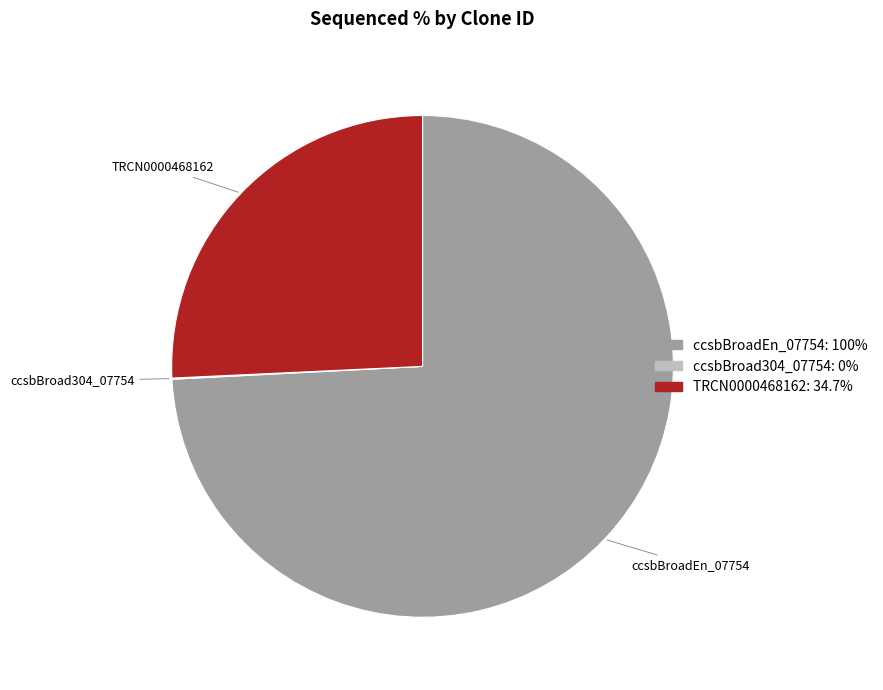

Does any single category account for the majority?

Yes